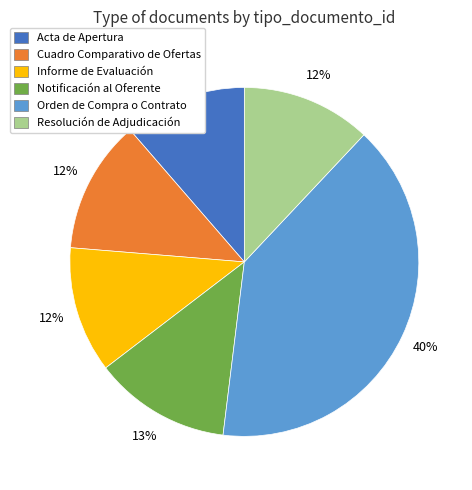

What percentage is the Notificación al Oferente slice, to the nearest percent?

13%